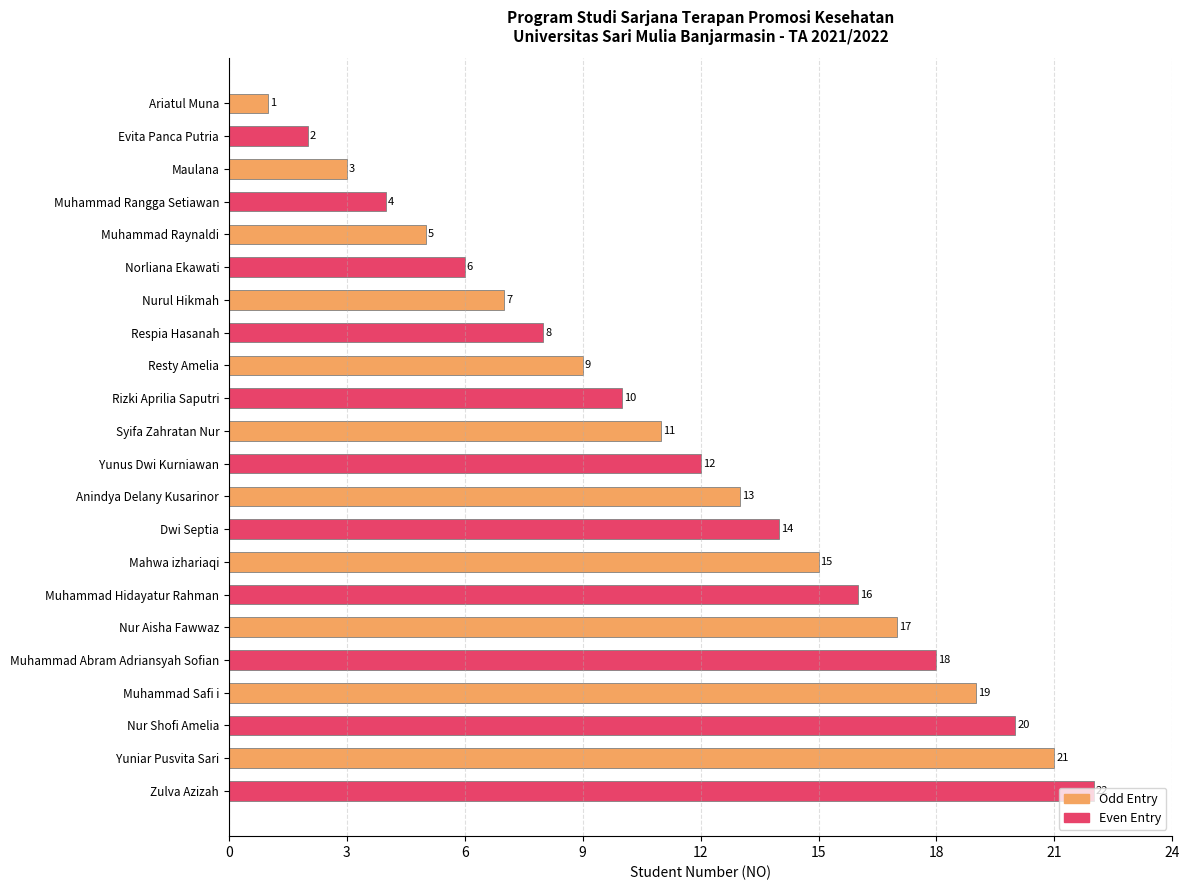

The value of Even Entry at Muhammad Raynaldi is 6. True or false?

True